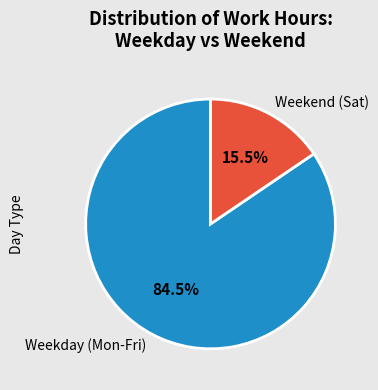

Does any single category account for the majority?

Yes